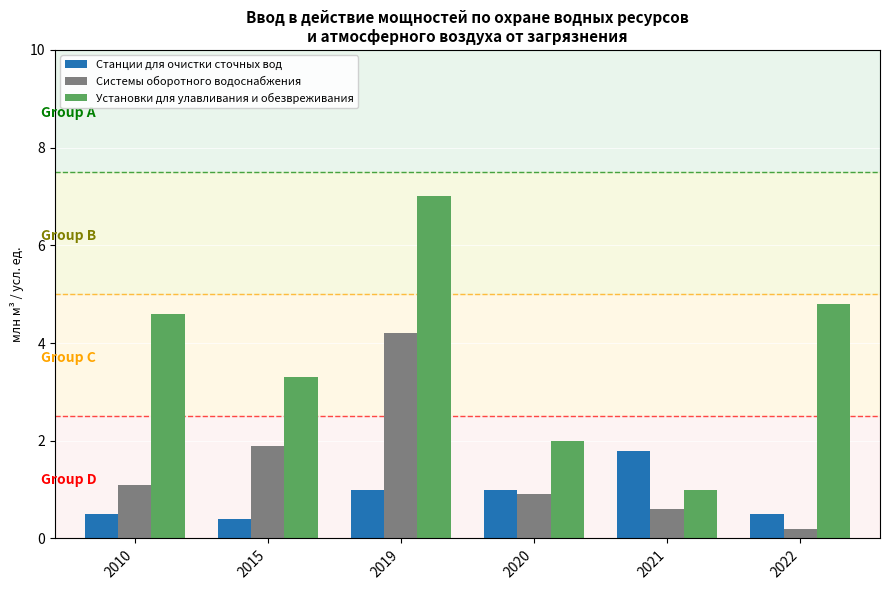

Is it true that Станции для очистки сточных вод equals 0.4 at 2015?

True